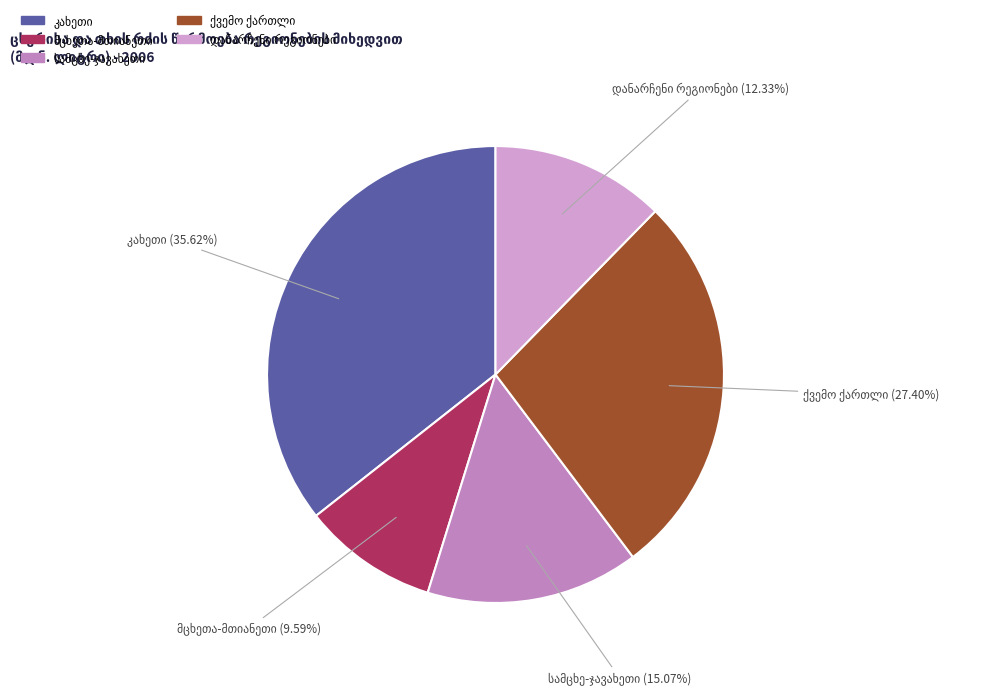

Is there a majority slice in this chart?

No